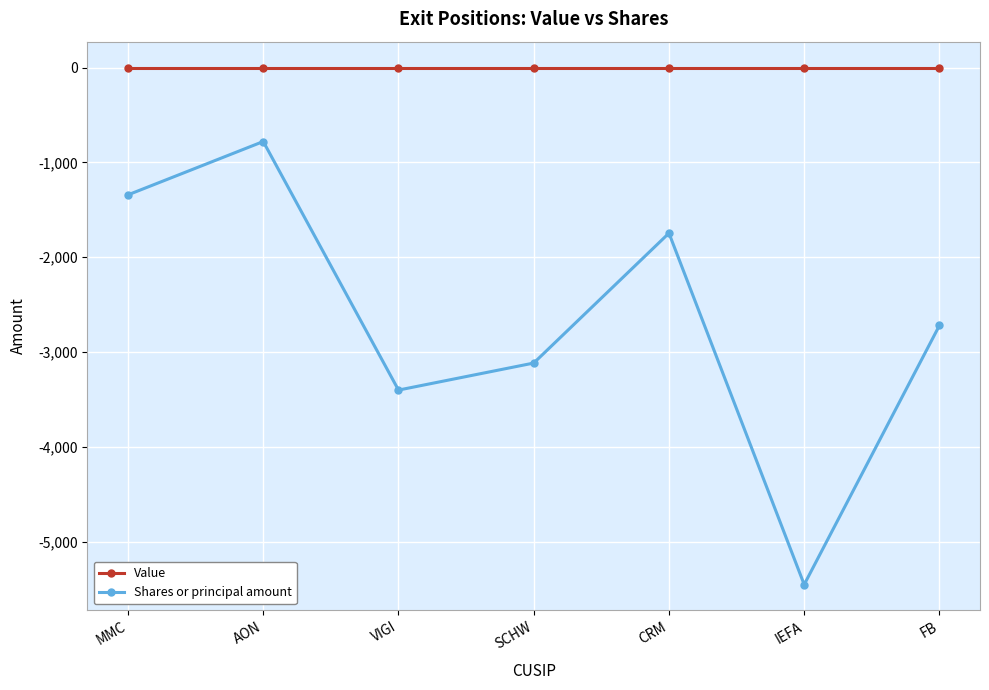

Which series changed the most between VIGI and FB?

Shares or principal amount